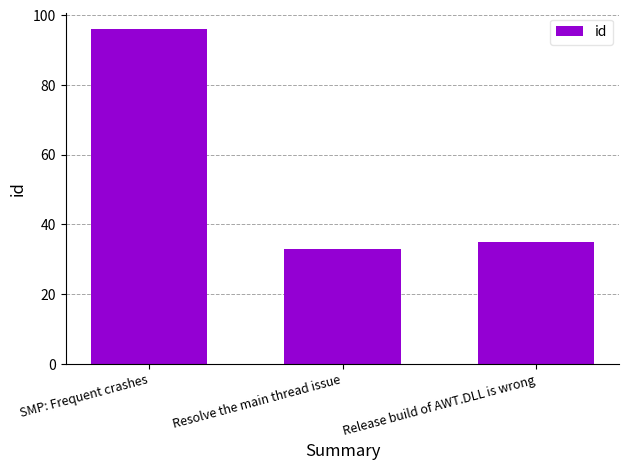

Where is the data nearest to the value 64?

Release build of AWT.DLL is wrong